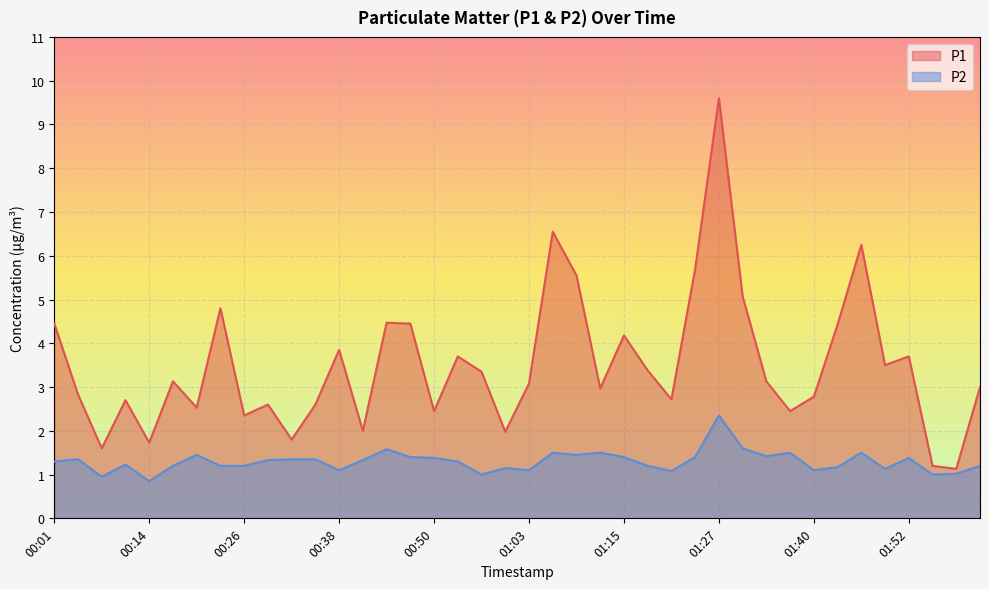

The value of P2 at 00:17 is 0.8. True or false?

False